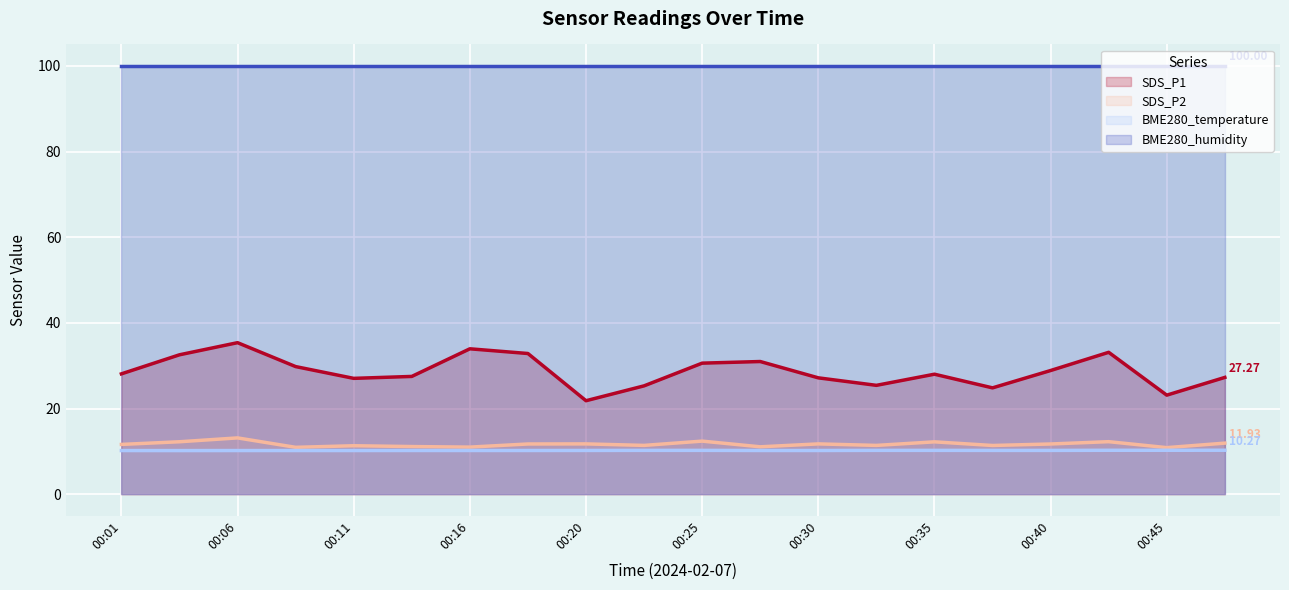

What is the value of the SDS_P1 point at the 19th from the left?

23.1